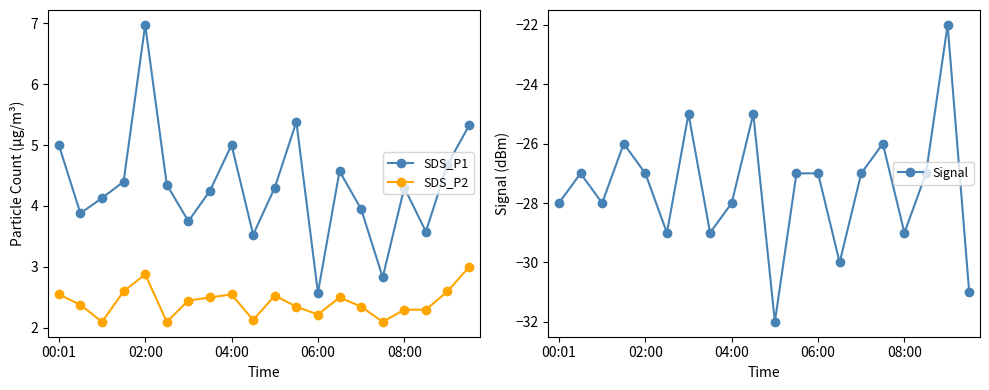

True or false: SDS_P2 has more than 0 points higher than both neighbors.

True